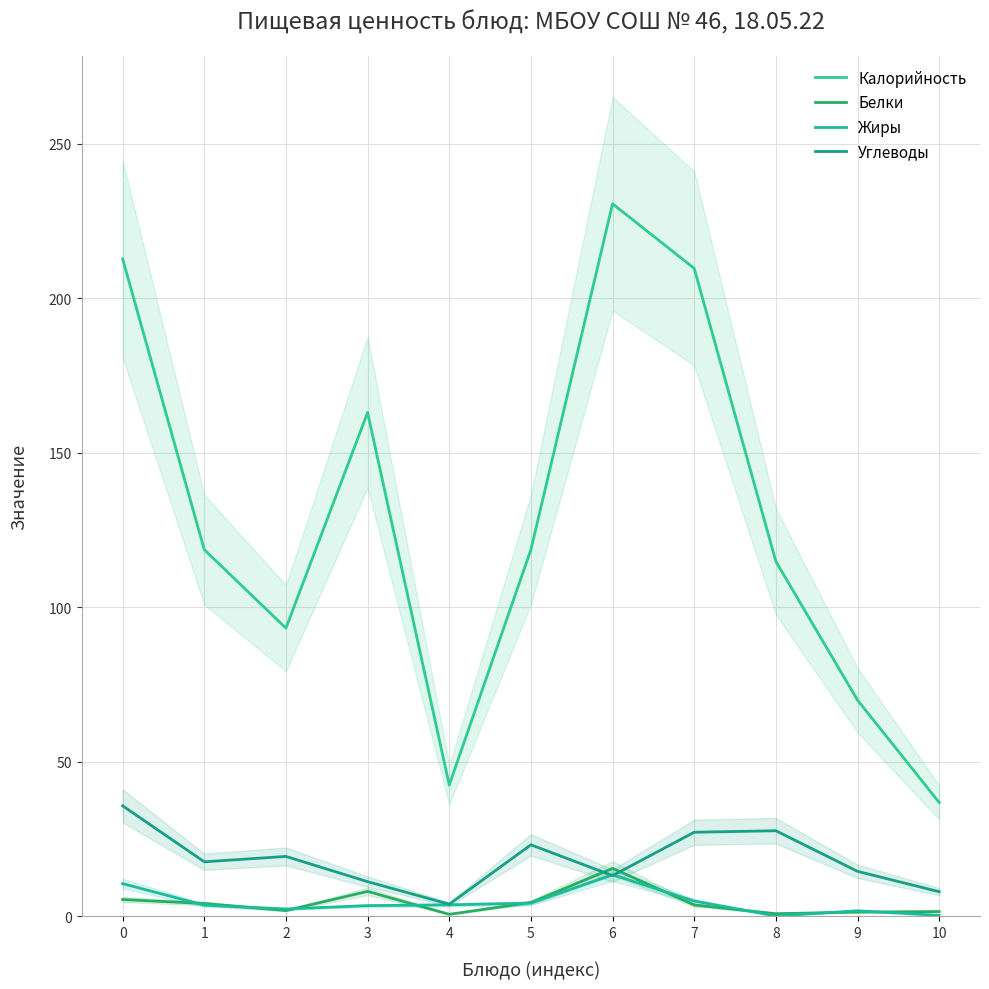

What is the average value of the Углеводы series?

18.3